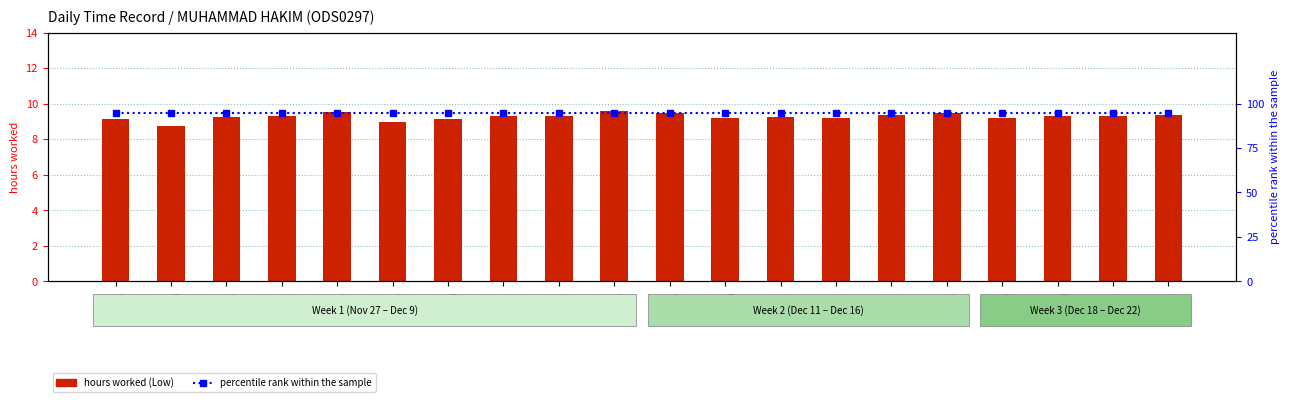

What is the label of the 12th bar from the left?

12
(Tue)